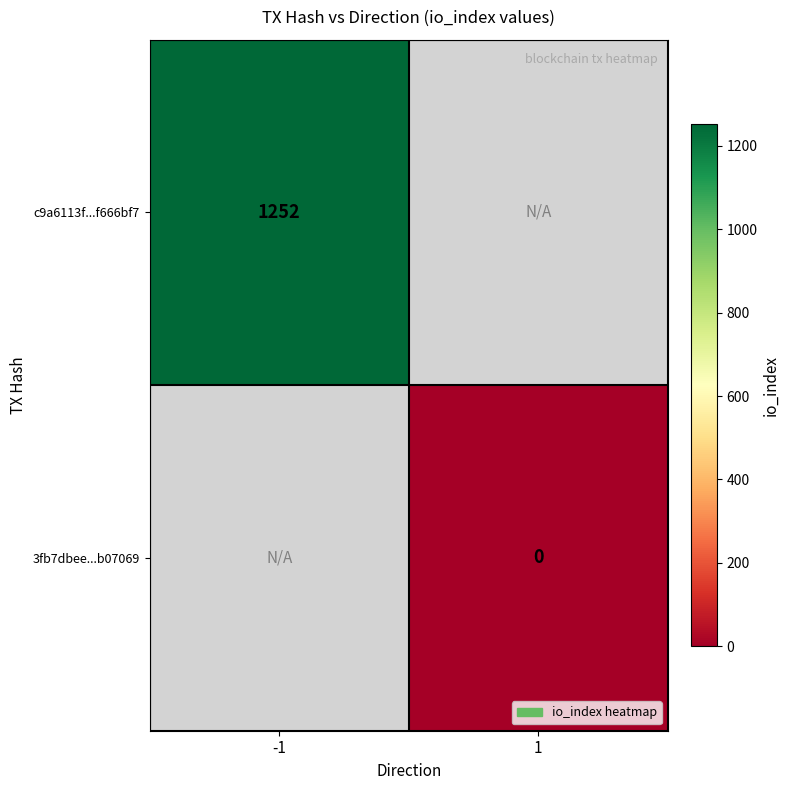

The value of c9a6113f...f666bf7 at -1 is 546. True or false?

False